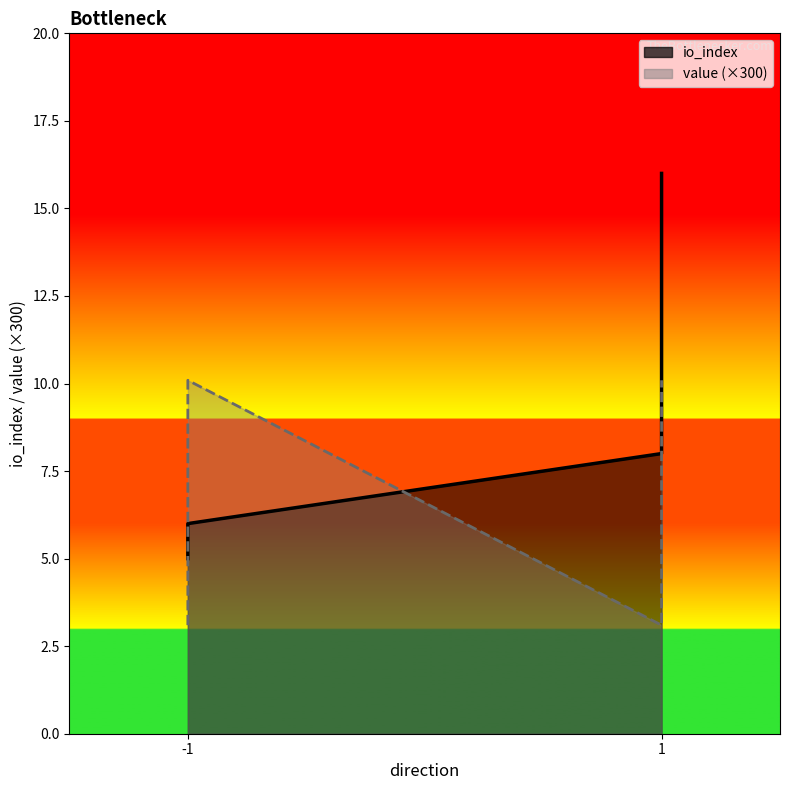

Reading right to left, extract all data points from this chart.

io_index: 16.0	8.0	6.0	5.0
value (×300): 10.1	3.1	10.1	3.1